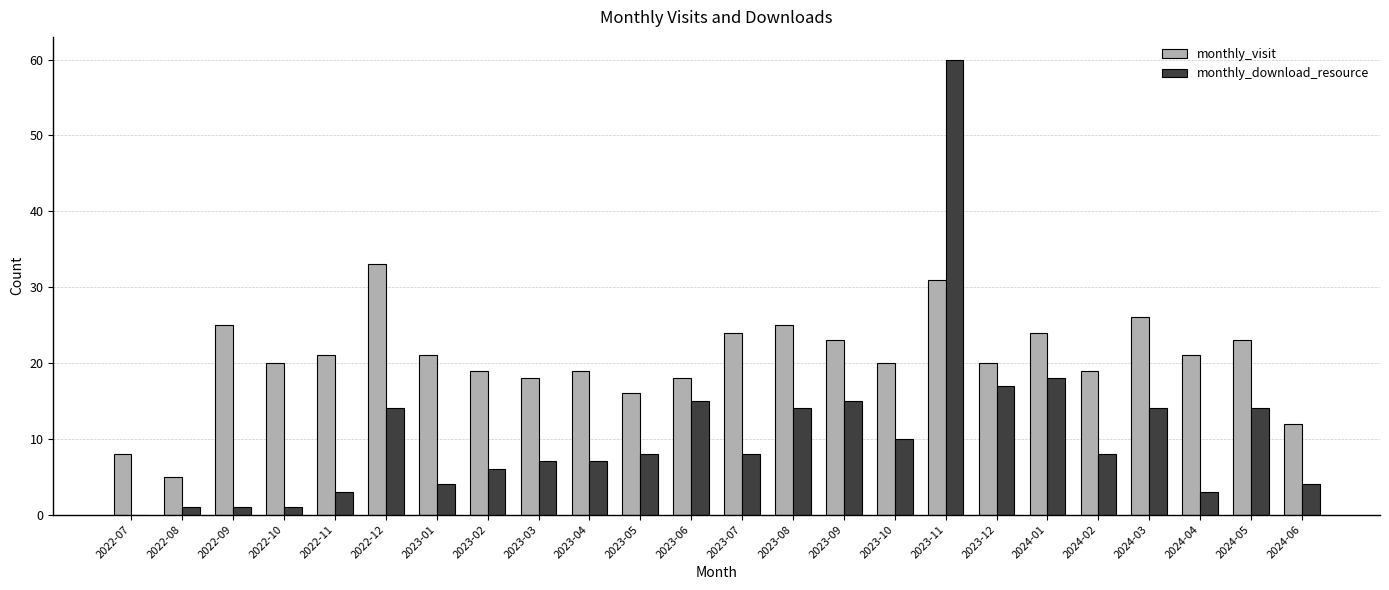

Between 2023-11 and 2023-12, which series saw the biggest shift?

monthly_download_resource